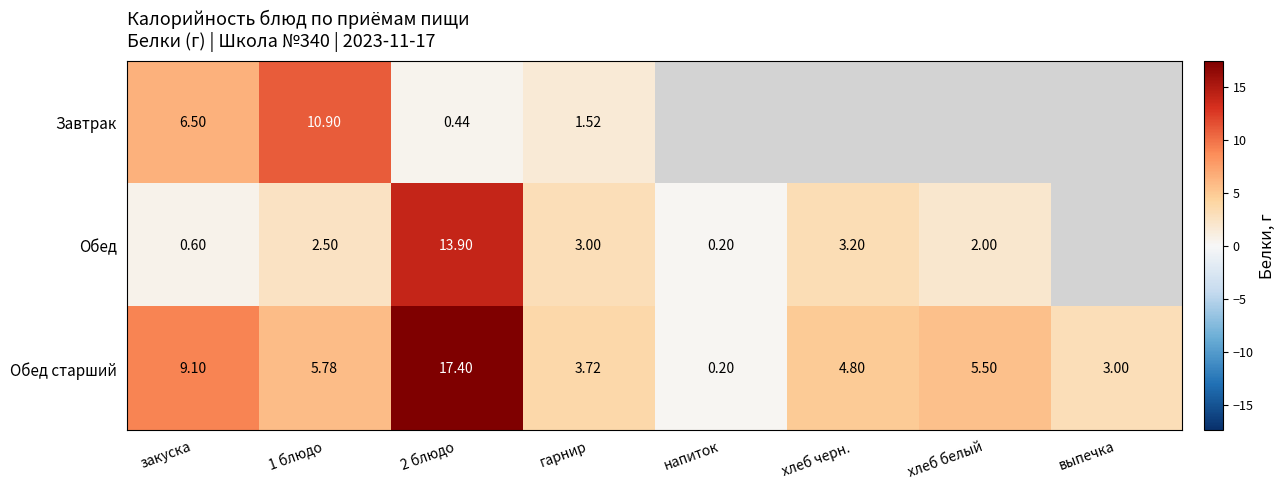

Between 1 блюдо and 2 блюдо, which series saw the biggest shift?

Обед старший